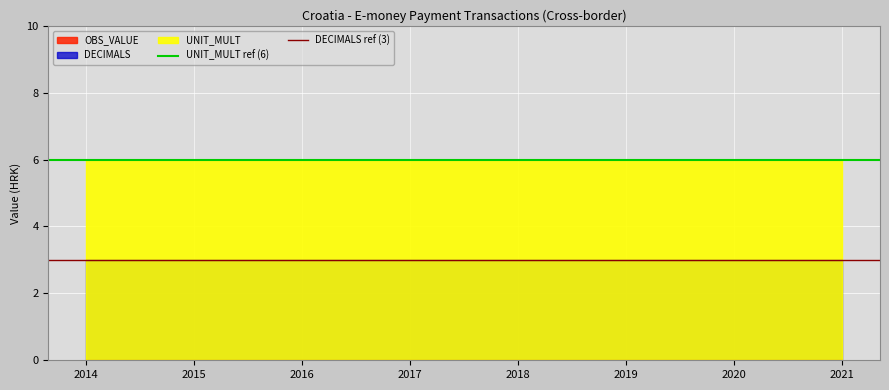

The value of DECIMALS ref (3) at 2014 is 5. True or false?

False